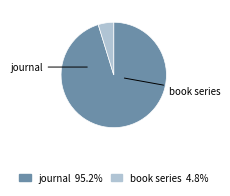

Approximately how many times larger is the value at journal compared to book series?

20.0